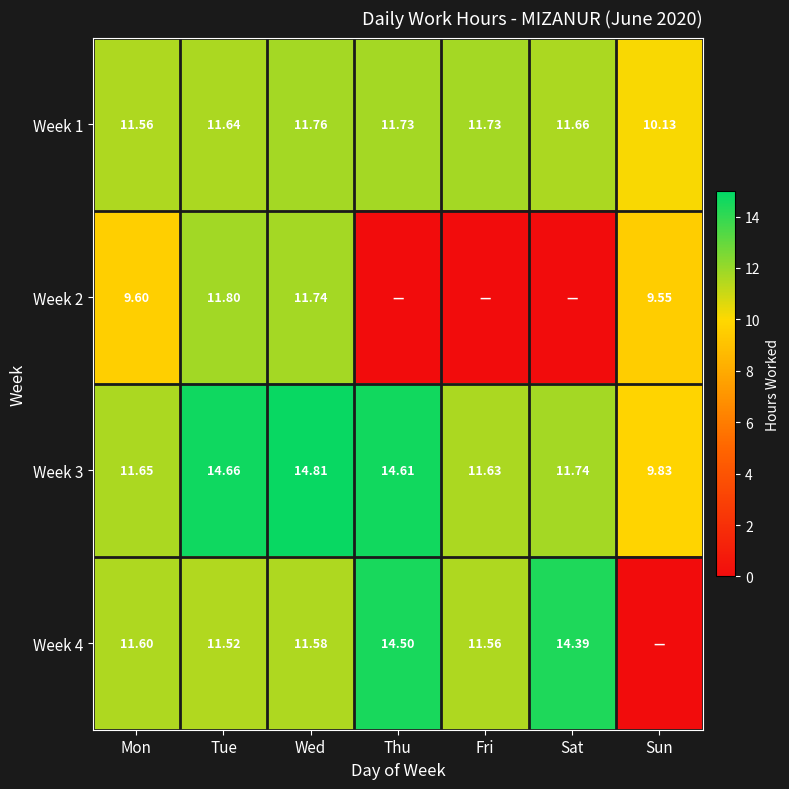

Where is Week 3 nearest to the value 12?

Sat